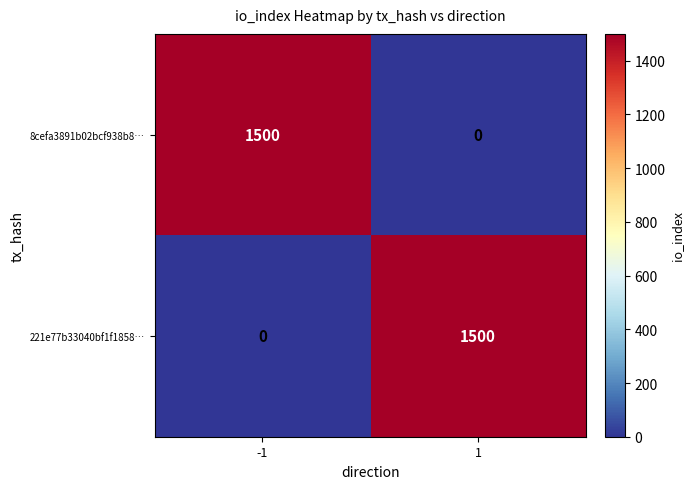

Rank the series at 1 from lowest to highest value.

8cefa3891b02bcf938b8…, 221e77b33040bf1f1858…